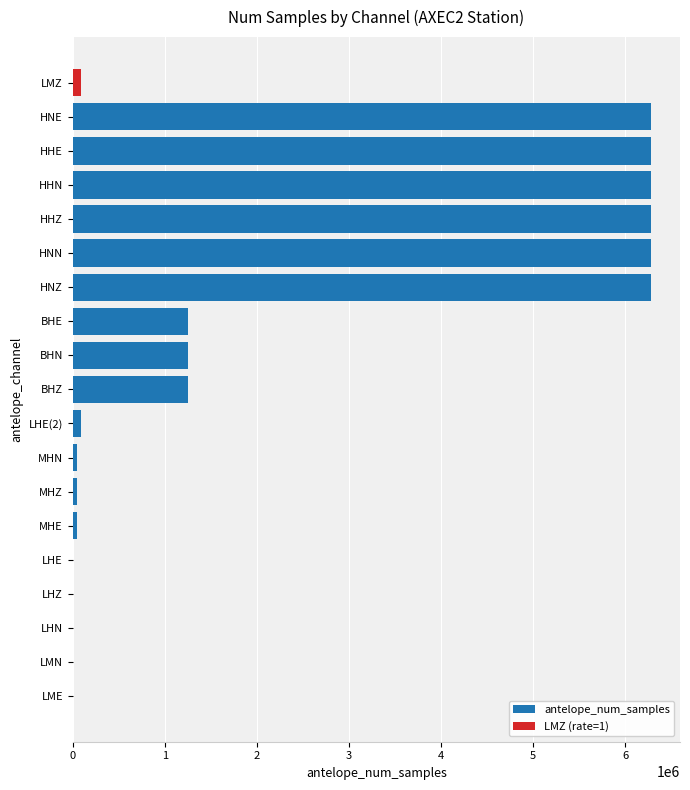

What is the maximum value for antelope_num_samples?

6280777